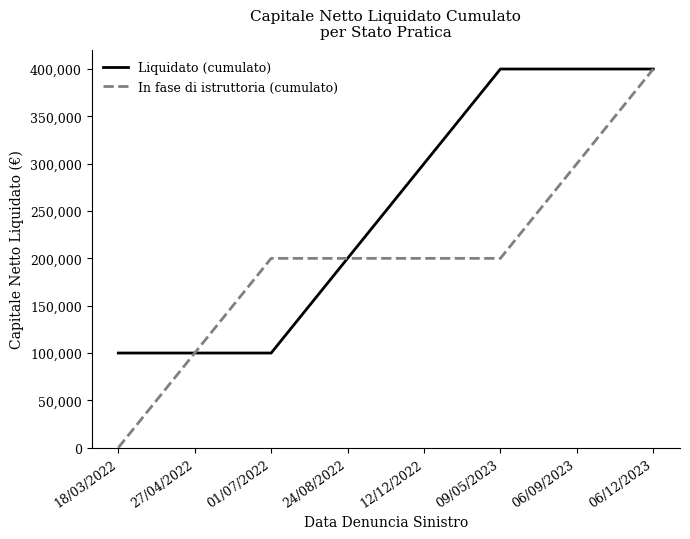

What is the total value across all series at 18/03/2022?

100000